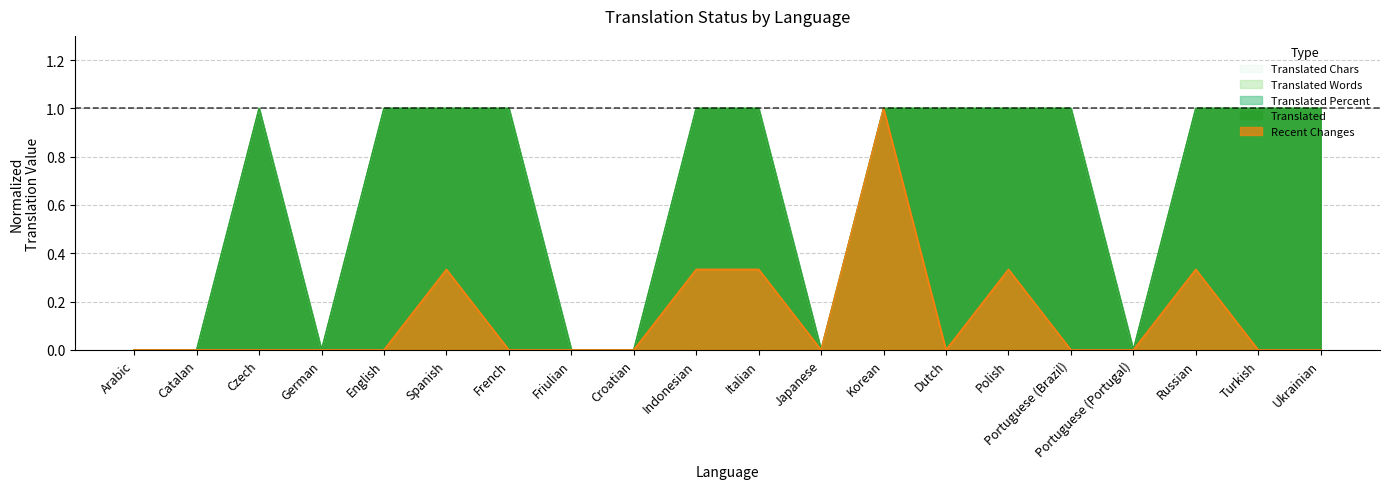

Count the recent_changes values in the range 0 to 1.

20